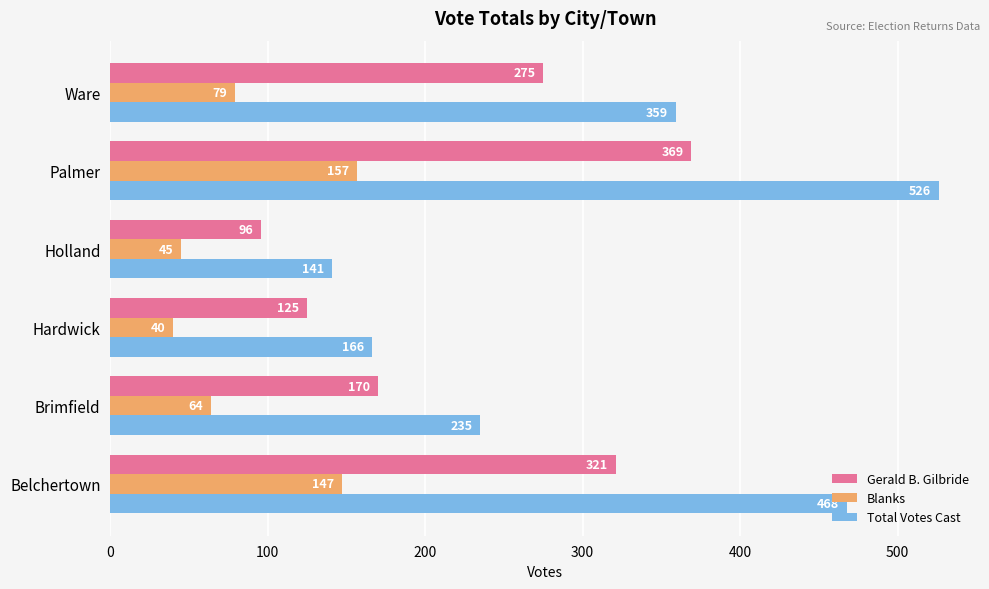

Which series changed the most between Brimfield and Holland?

Total Votes Cast